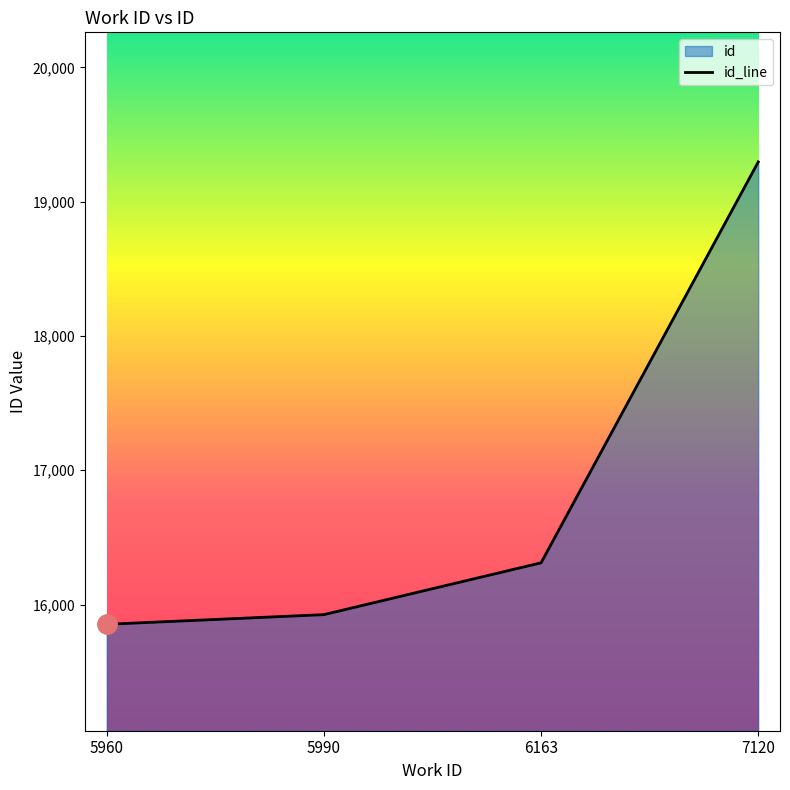

What is the ratio of the value at 7120 to the value at 5960?

1.2